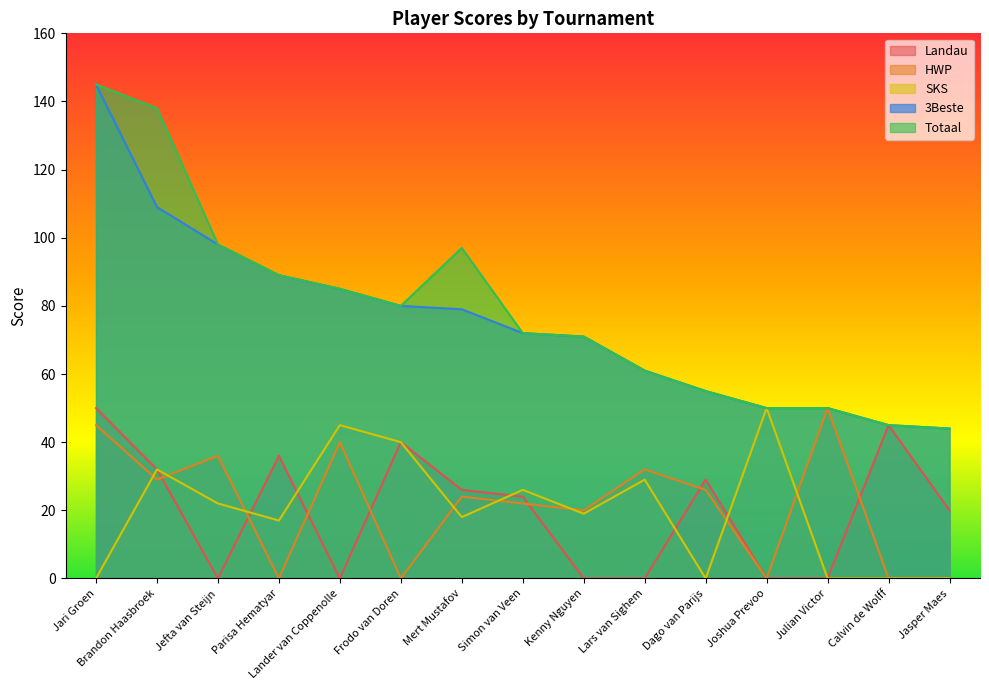

Rank the series by their maximum value, from highest to lowest.

3Beste, Totaal, Landau, HWP, SKS